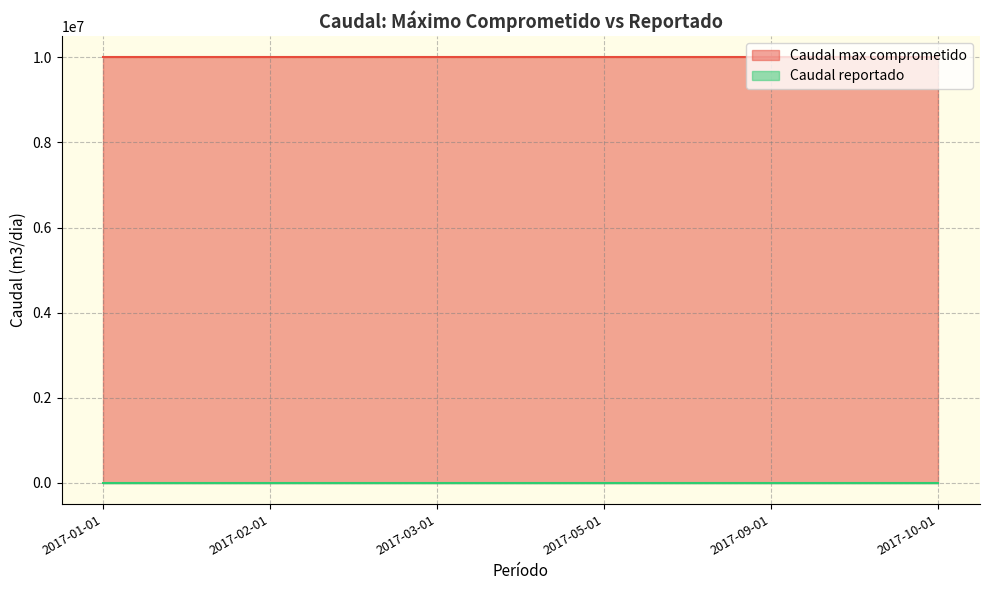

True or false: Caudal reportado has more than 0 interior local peaks.

False